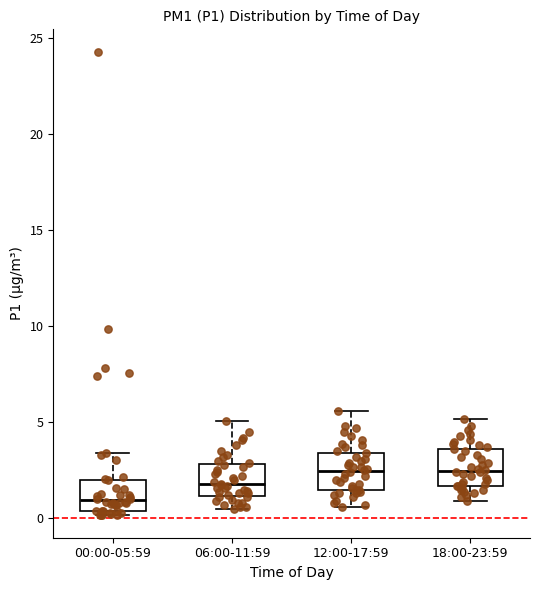

Which box's median line is the lowest?

00:00-05:59